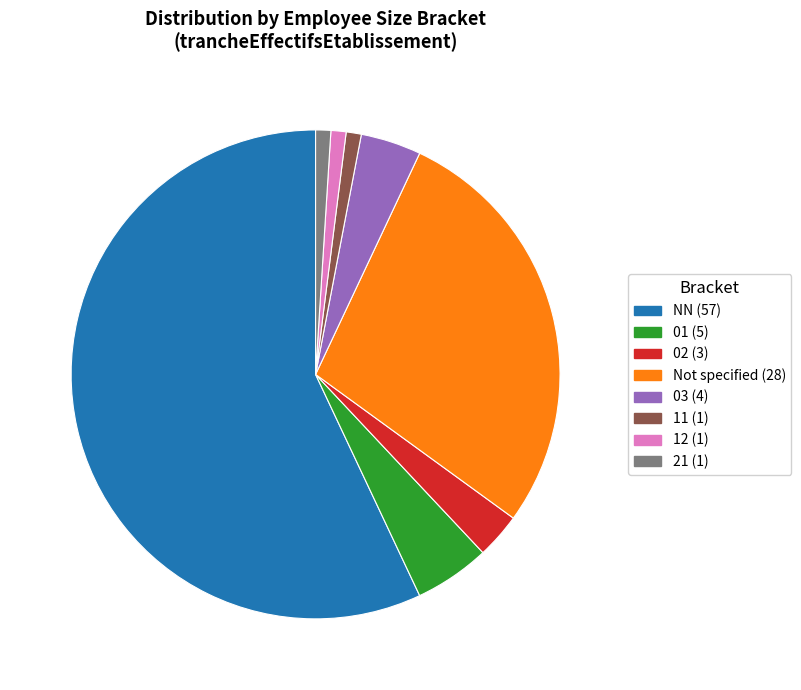

Does any single category account for the majority?

Yes